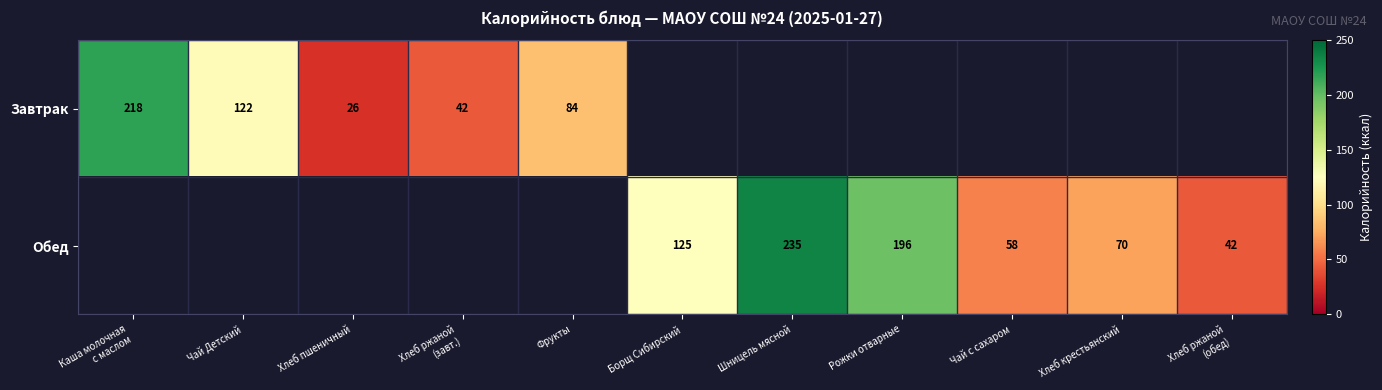

What is the difference between the Обед values at Чай с сахаром and Рожки отварные?

138